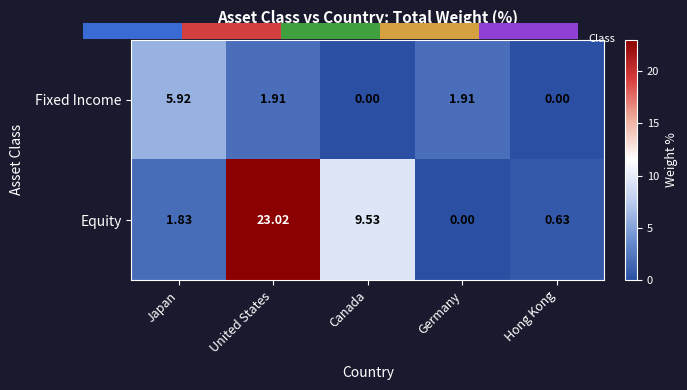

Is it true that Fixed Income equals 3.2 at Germany?

False